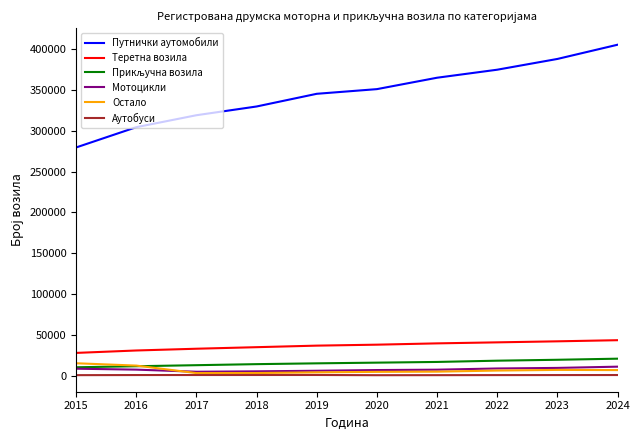

What value does the Остало series have at 2020, to the nearest 10?

5440